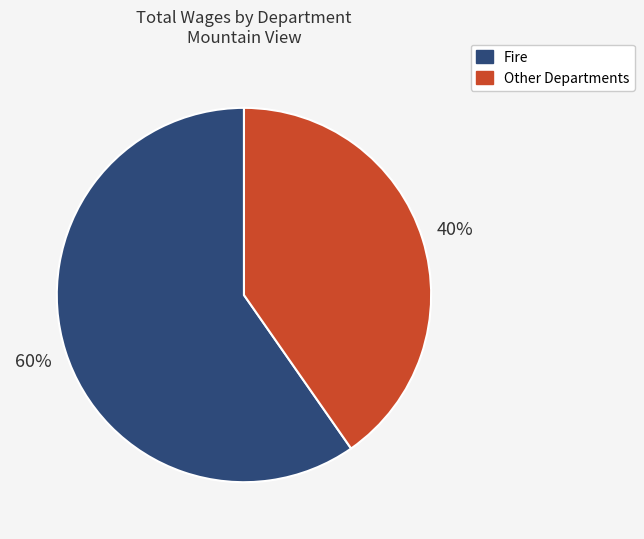

To the nearest percent, what is the combined percentage of Other Departments and Fire?

100%